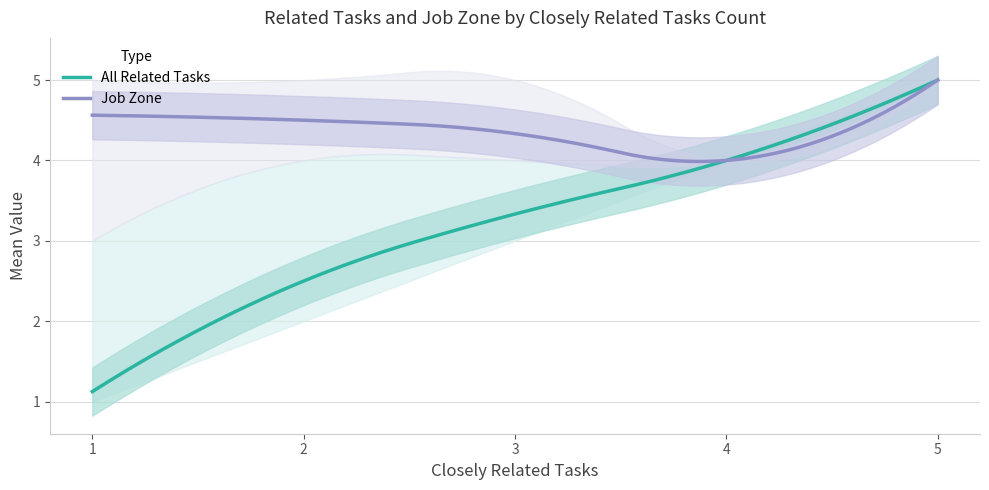

How many data points are less than 3?

2